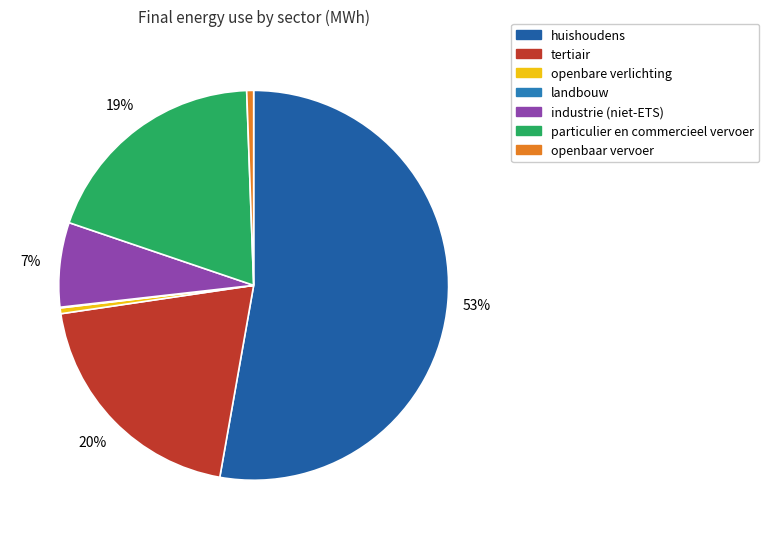

What is the majority slice?

huishoudens